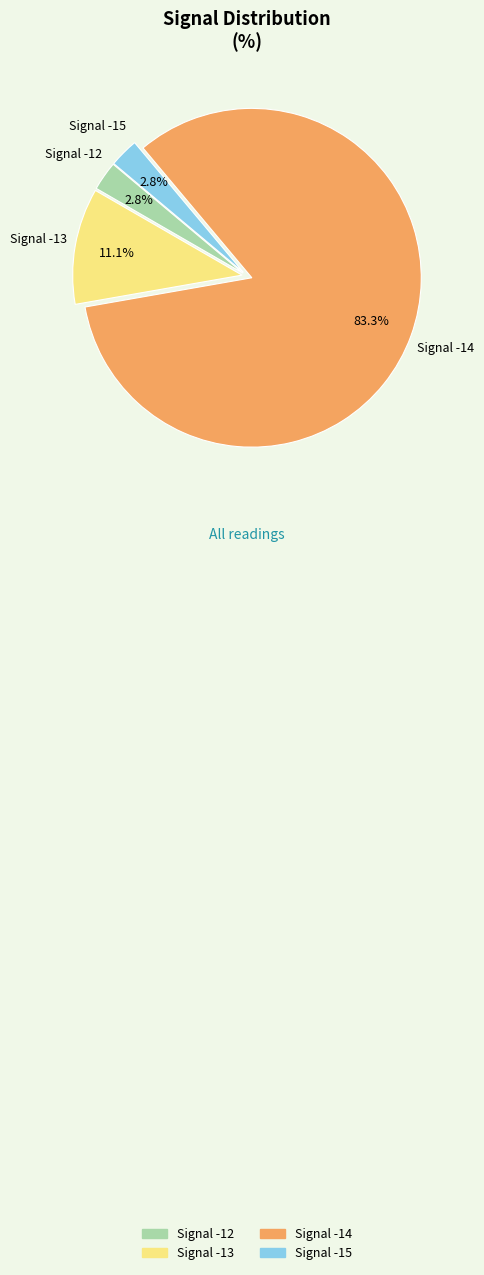

Is there a majority slice in this chart?

Yes